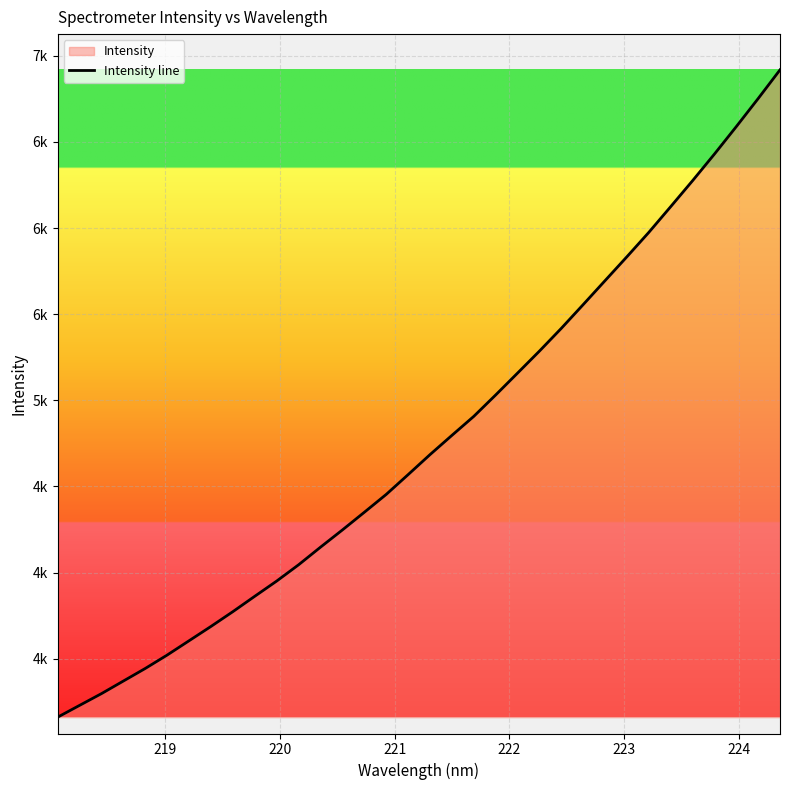

True or false: the data shows 3221.4 at 19.

False